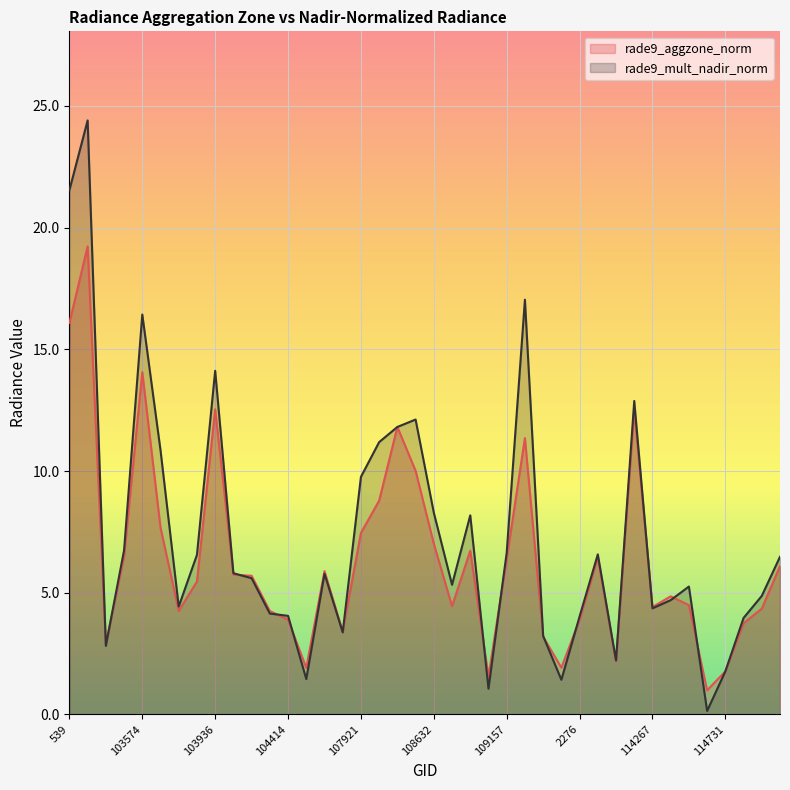

True or false: rade9_mult_nadir_norm and rade9_aggzone_norm intersect in this chart.

True